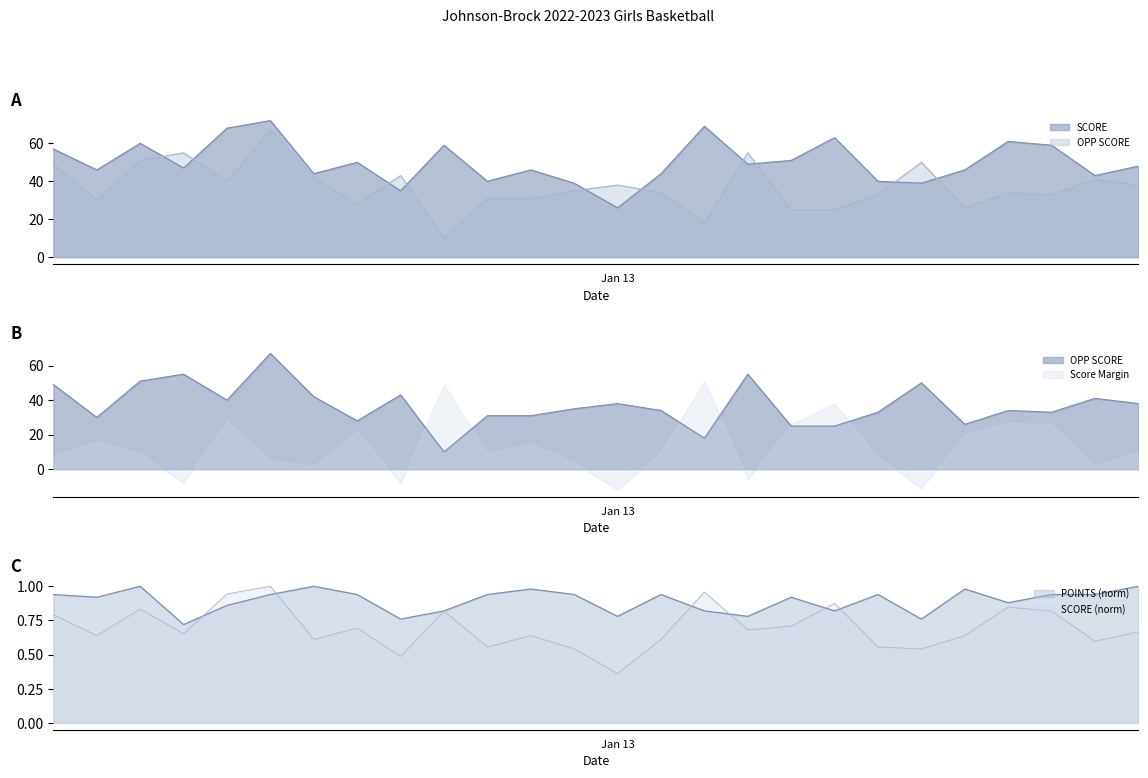

Where does the OPP SCORE series first go above 35?

12/01